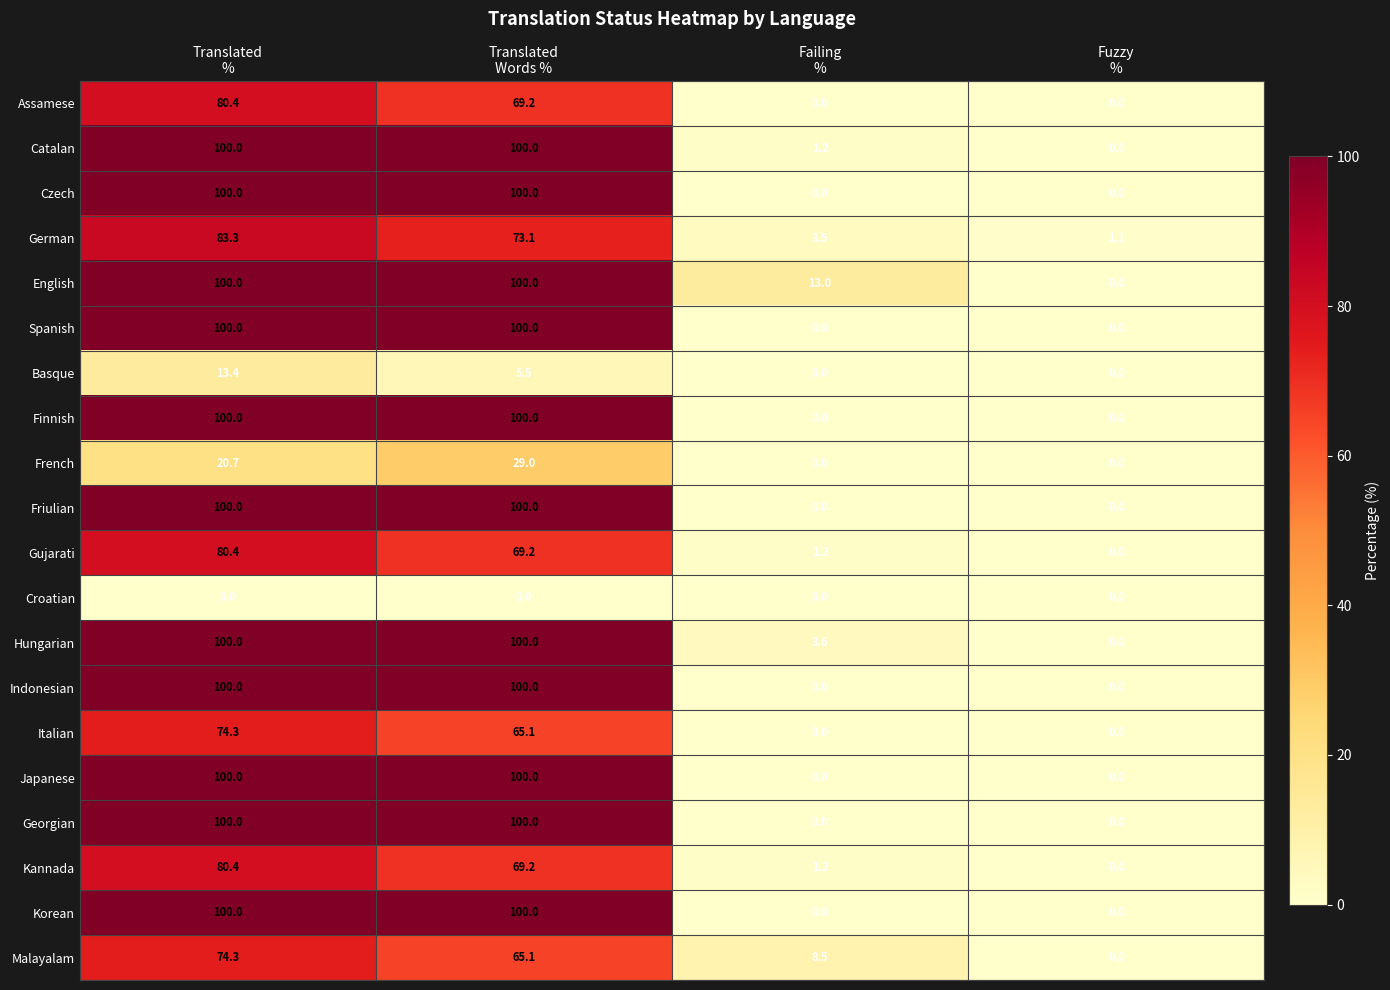

At how many categories does at least one series exceed 0?

4